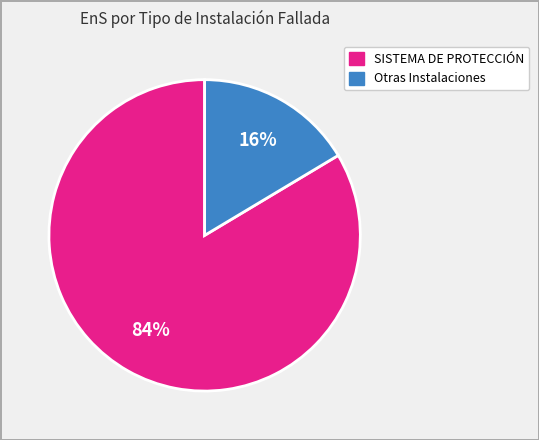

To the nearest percent, what is the average slice percentage?

50%